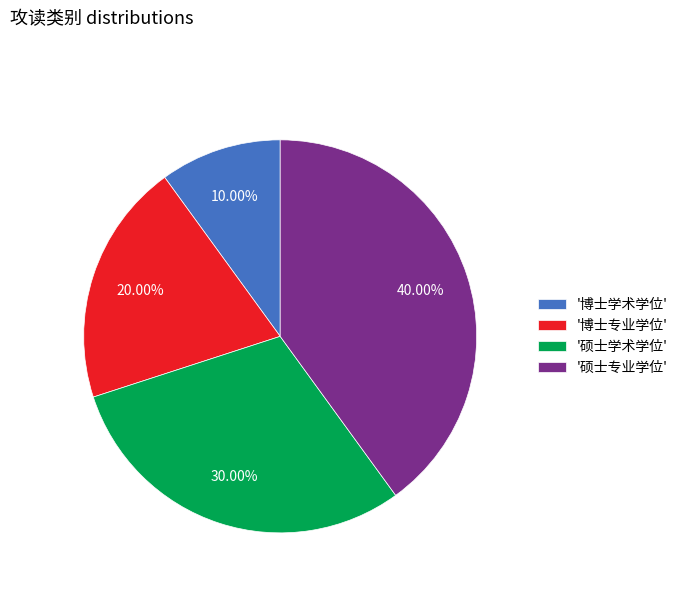

To the nearest percent, what is the difference between the largest and smallest slice percentages?

30%